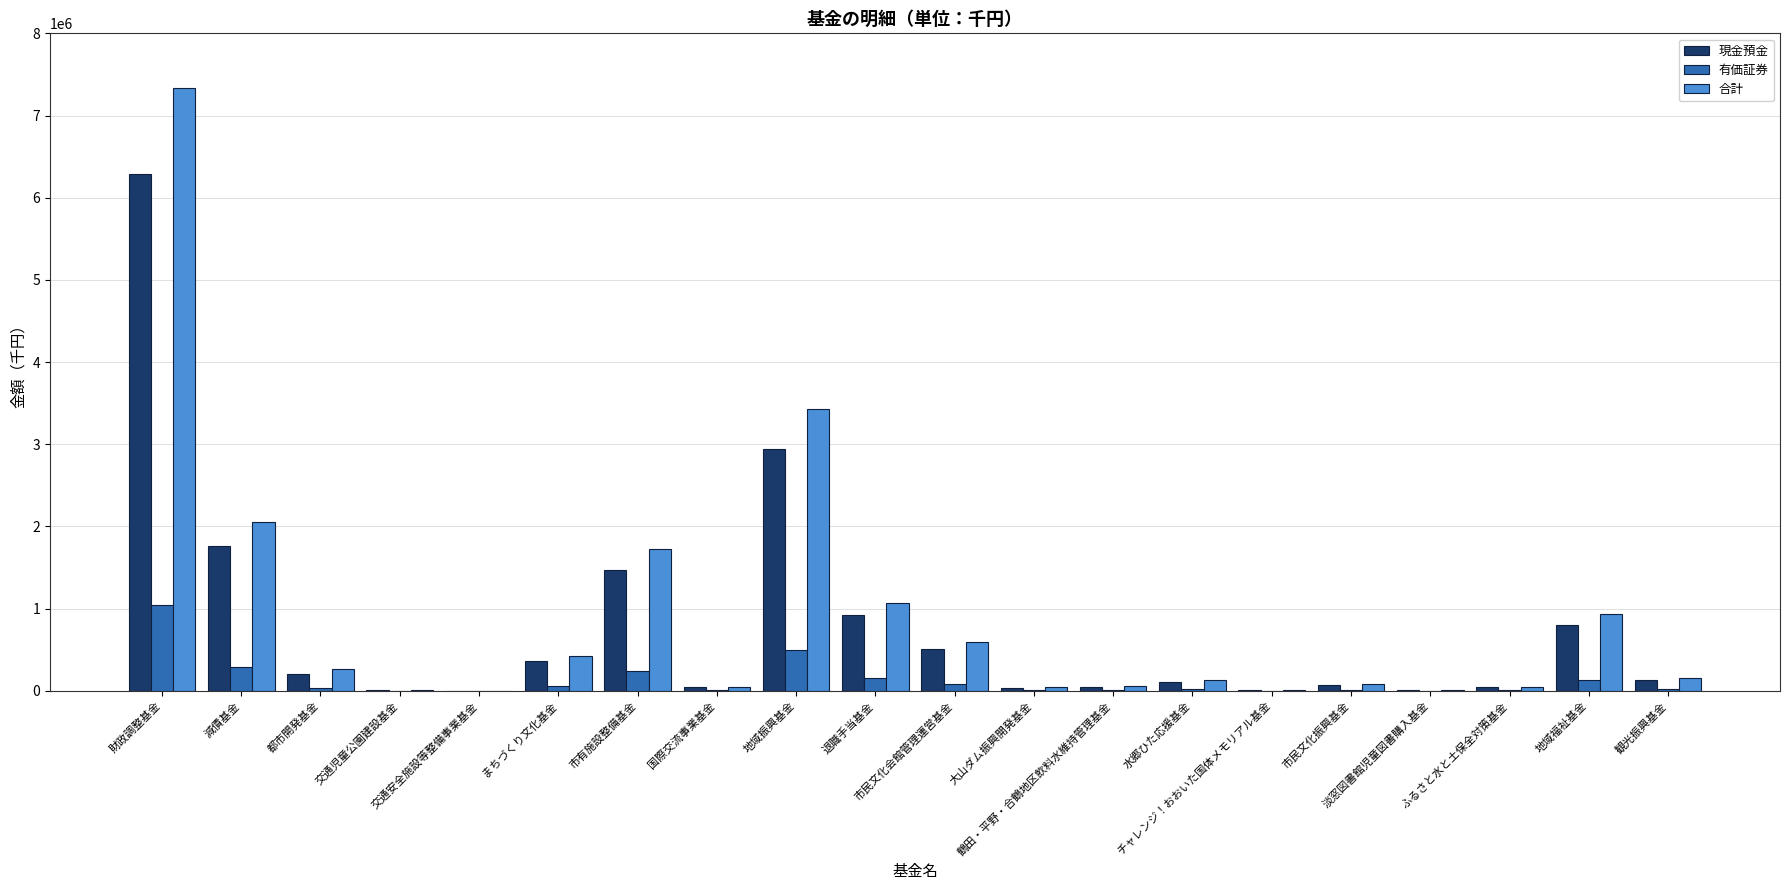

At which category is the sum across all series the highest?

財政調整基金